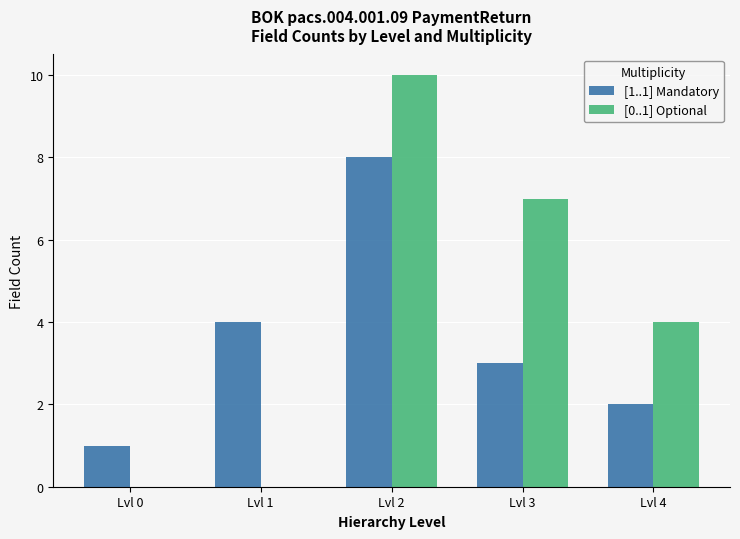

Which category has the highest value across all series?

Lvl 2